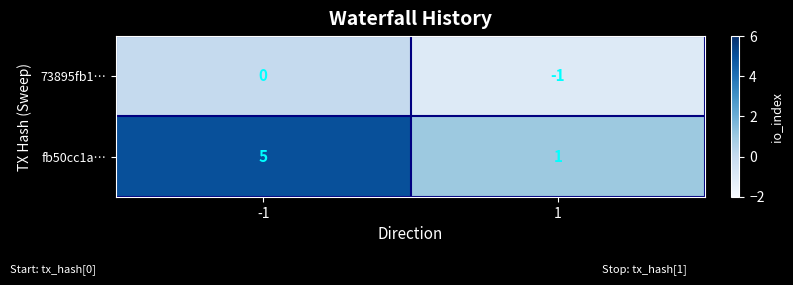

What is the sum of the fb50cc1a… values at 1 and -1?

6